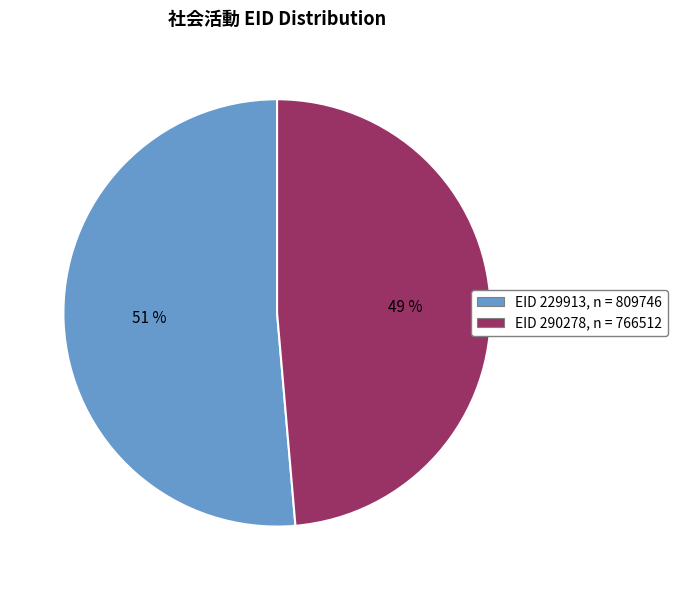

Rank the categories by value from highest to lowest.

EID 229913, n = 809746, EID 290278, n = 766512